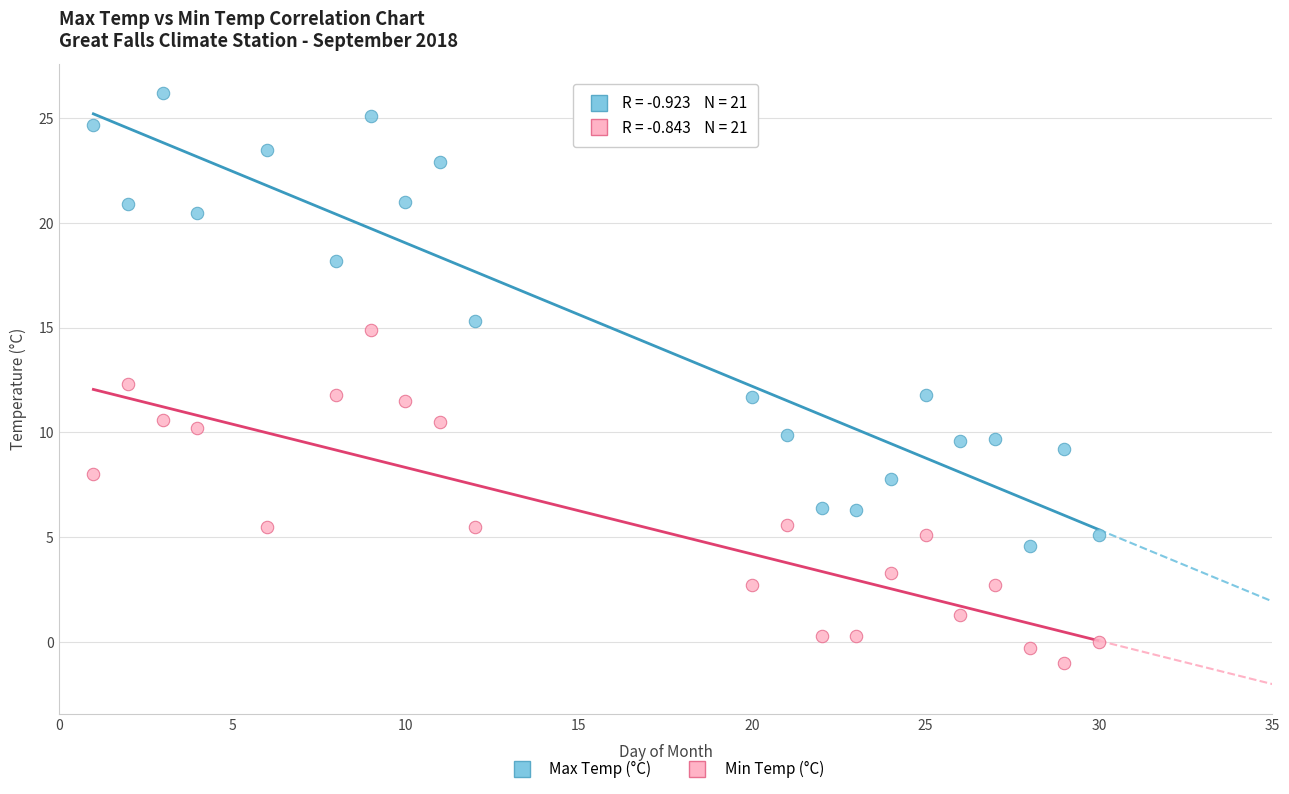

Across all data points, what is the range of X values (max minus min)?

29.0